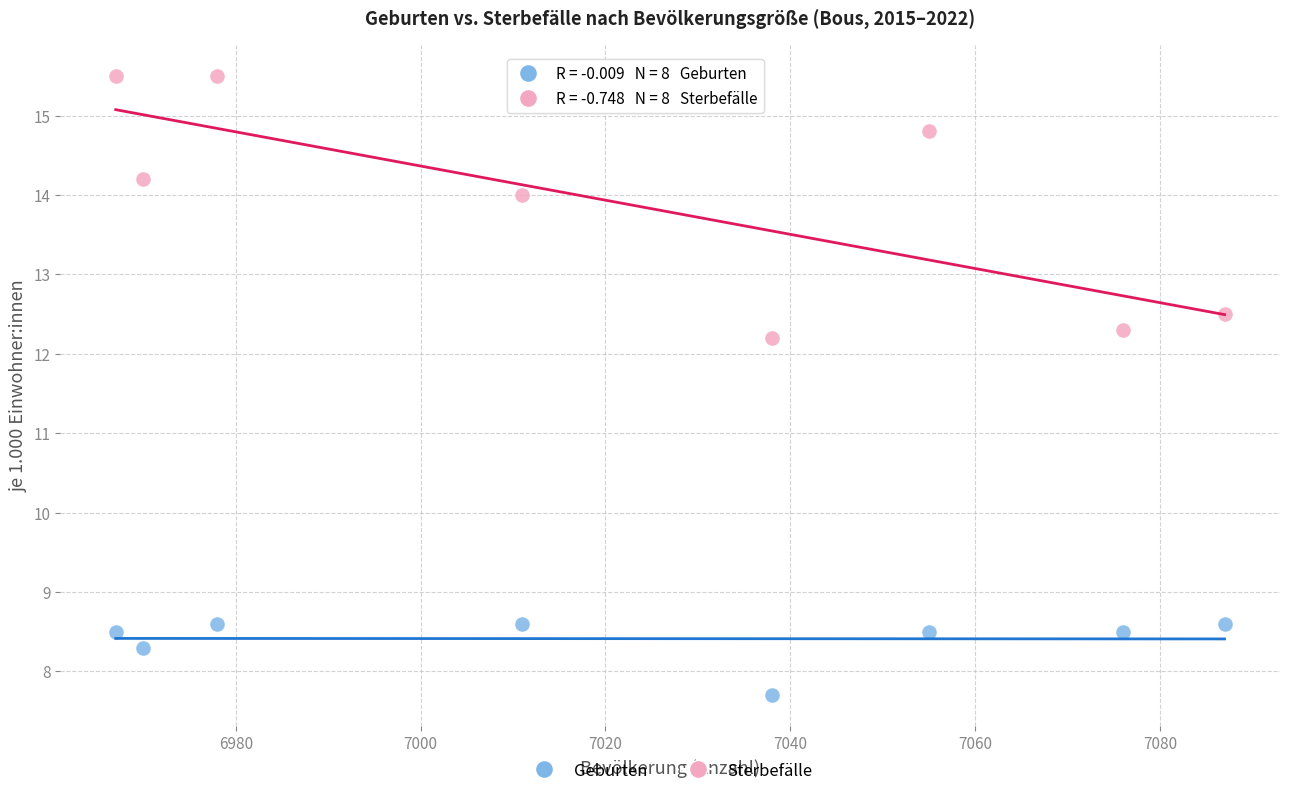

Across all series, what Y value is closest to 11?

12.2